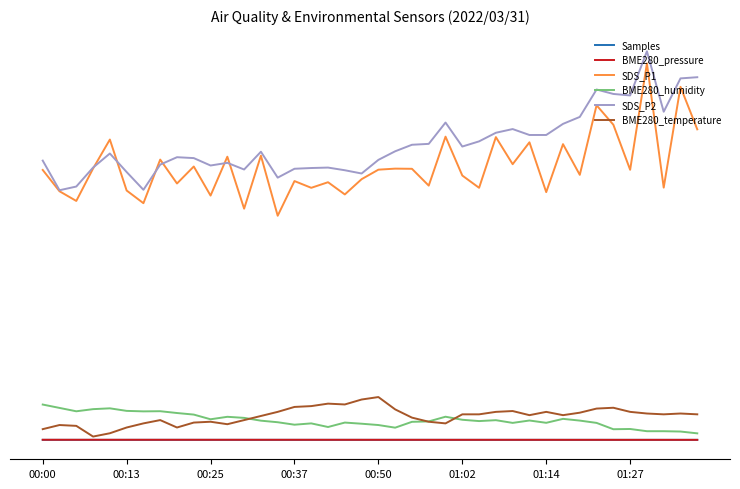

Does the chart display data point markers on the line(s)?

No